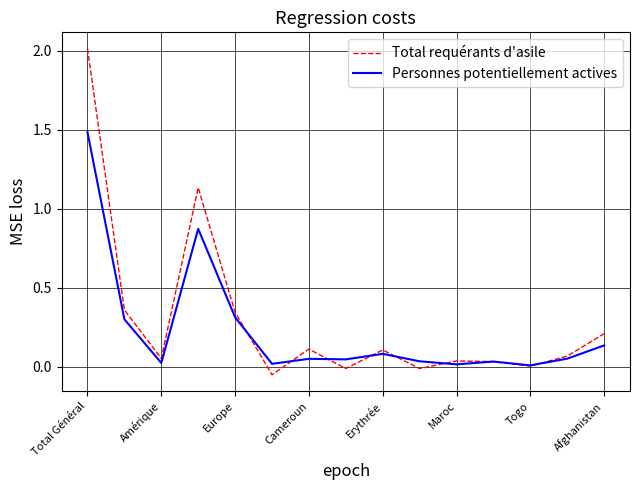

Rank the series by their maximum value, from highest to lowest.

Total requérants d'asile, Personnes potentiellement actives